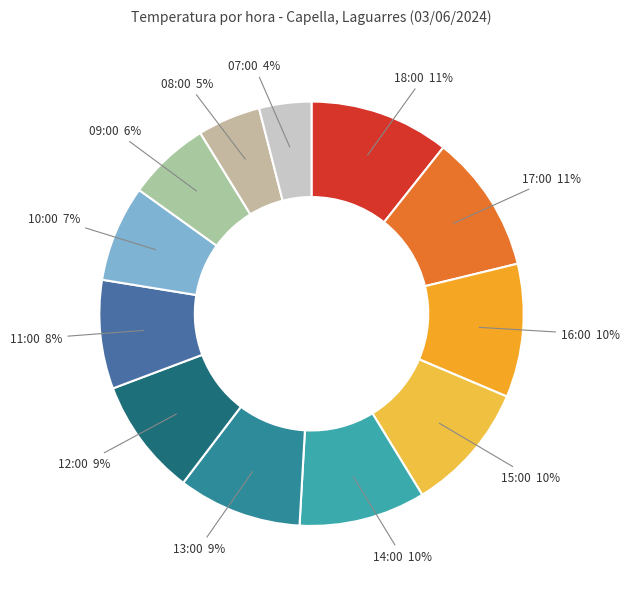

Between 07:00 and 18:00, which is larger?

18:00